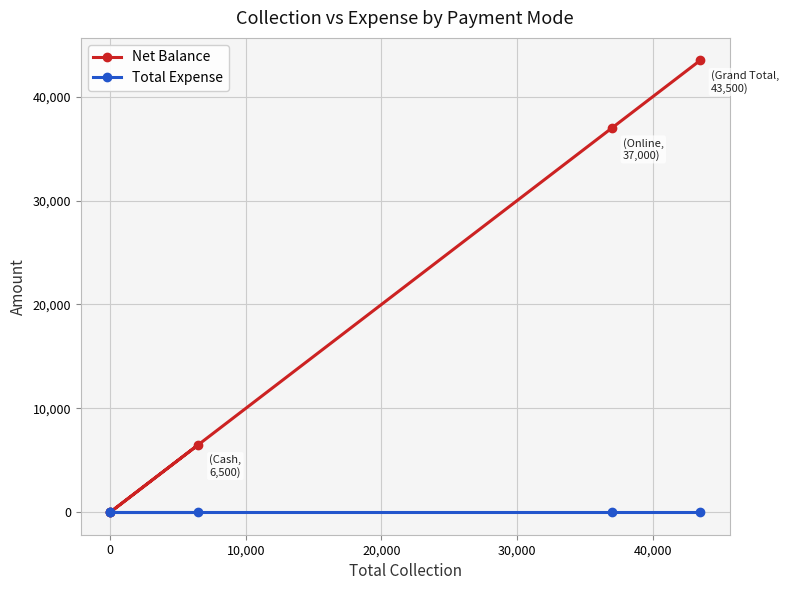

Is this an area chart (filled region under the line)?

No